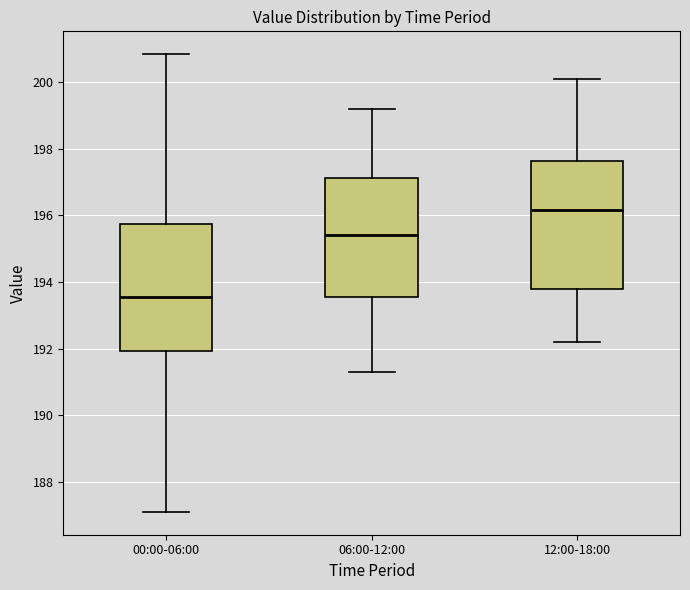

Which box's median line is the lowest?

00:00-06:00